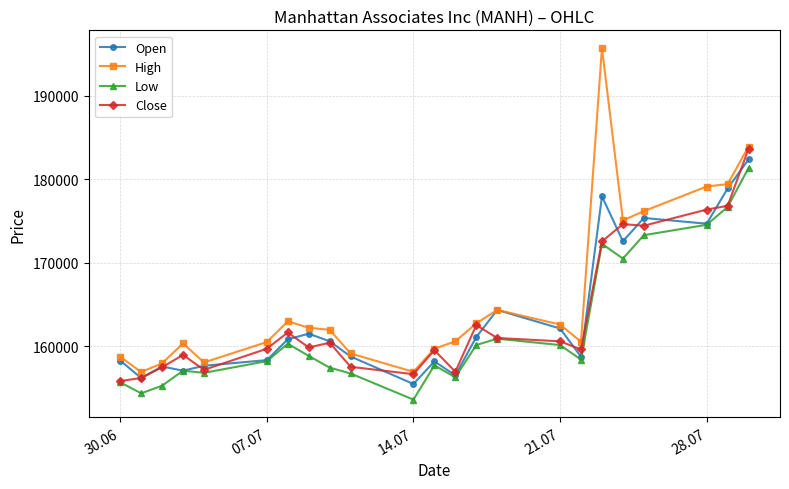

Which series has the largest range (max minus min)?

High